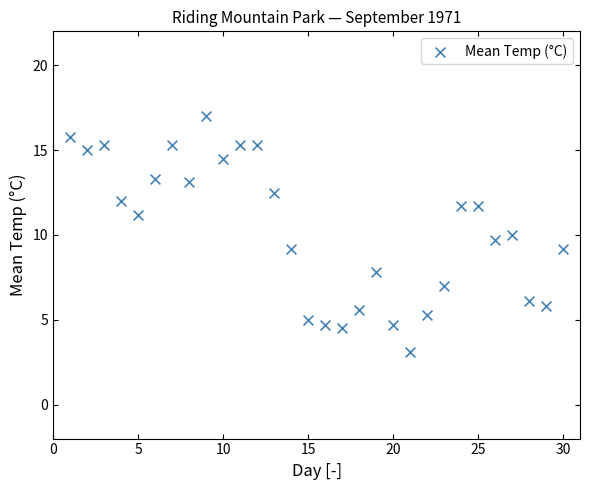

What is the range of Y values (max minus min)?

13.9